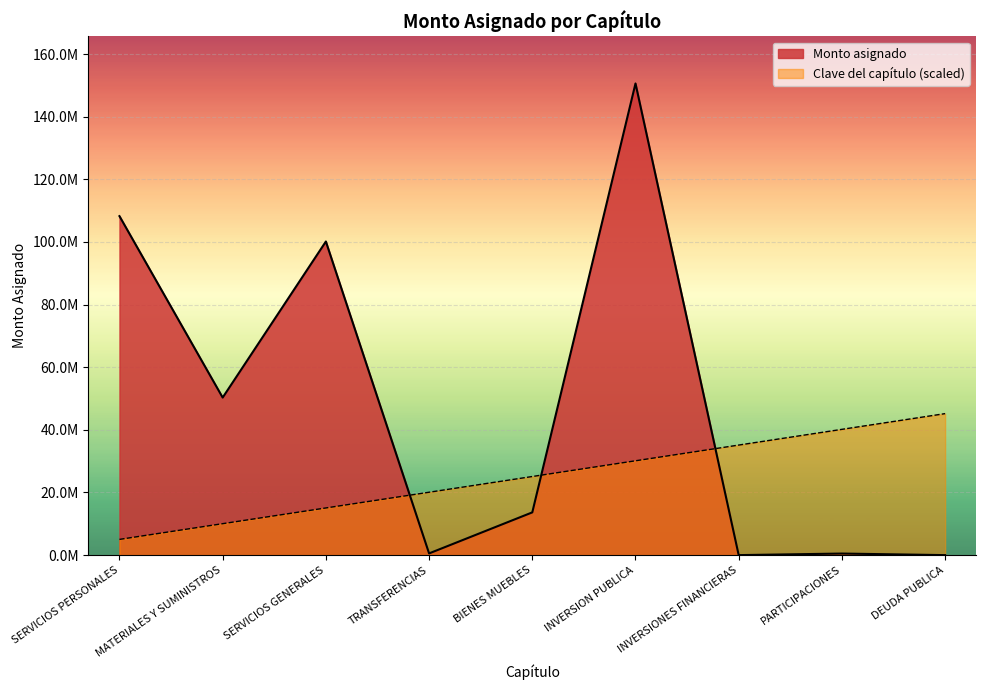

How many data points in Monto asignado are less than 13648946?

4